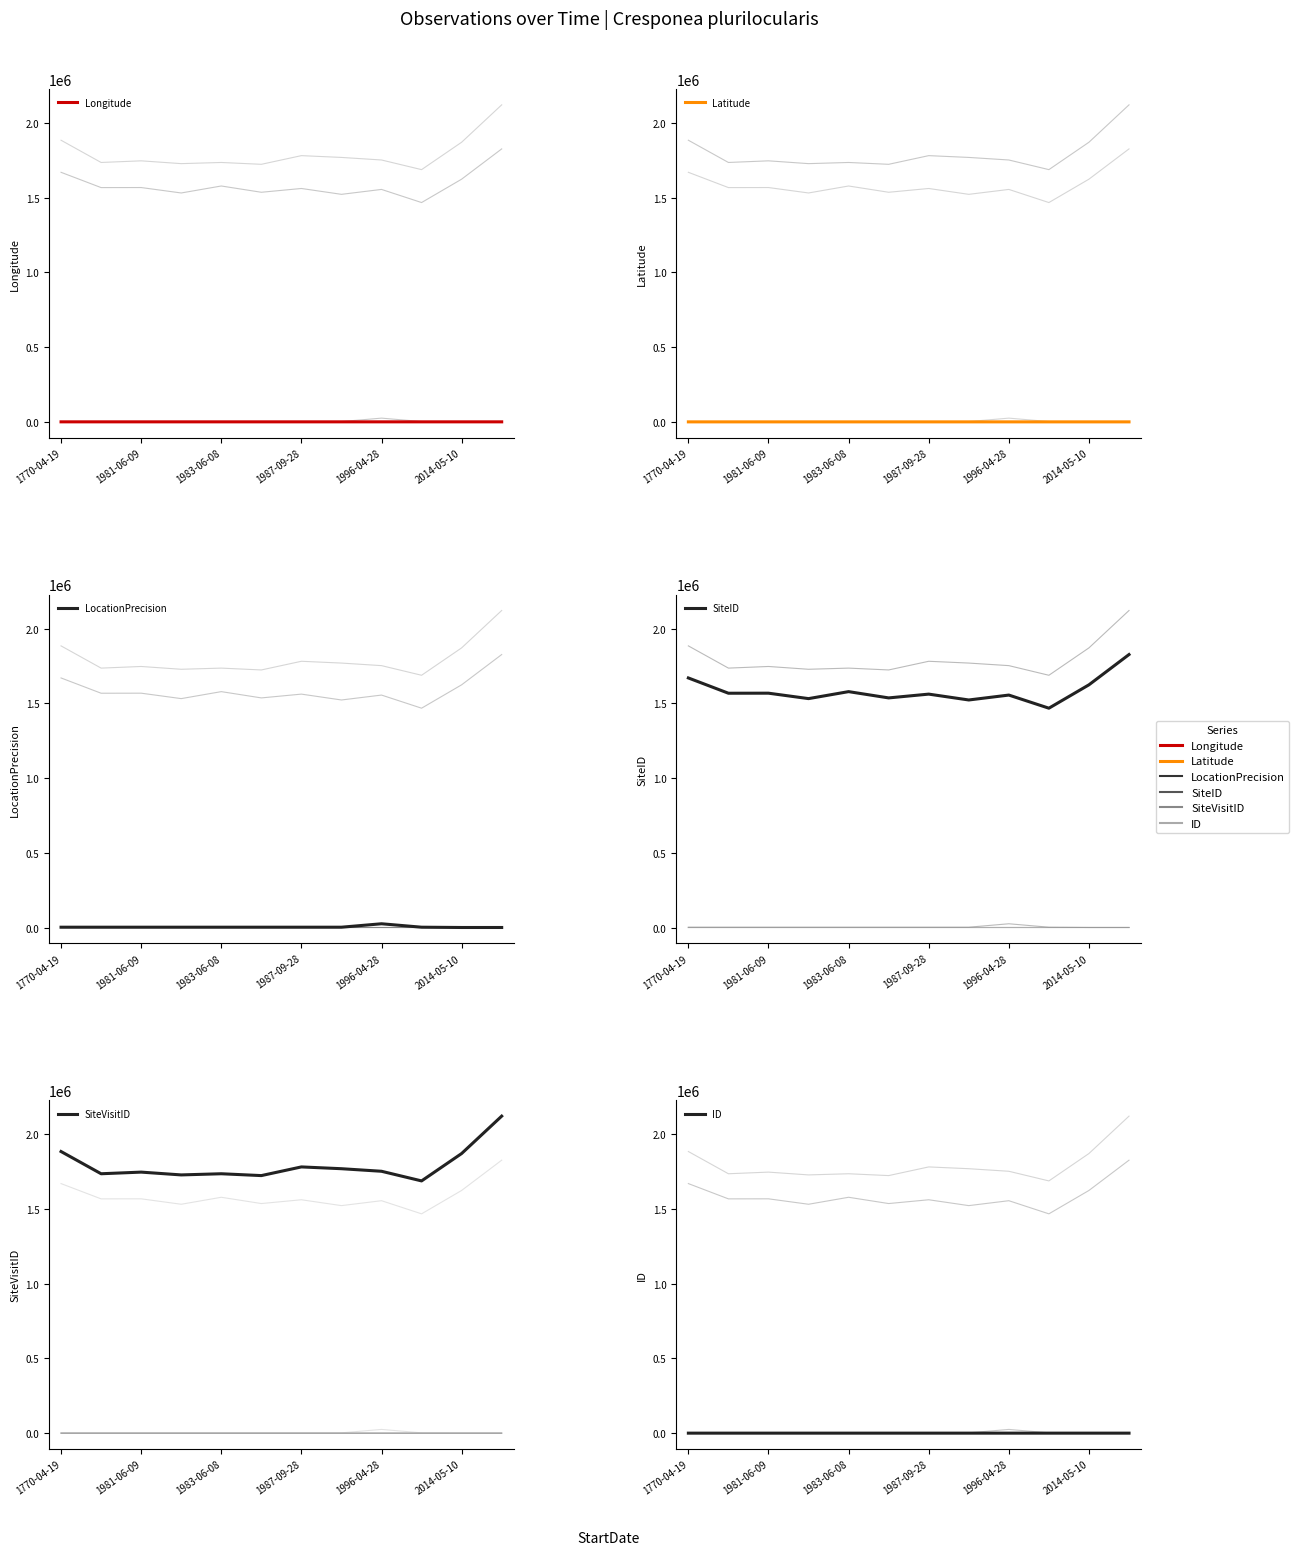

What is the sum of the SiteID values at 1981-06-09 and 7?

3090571.0